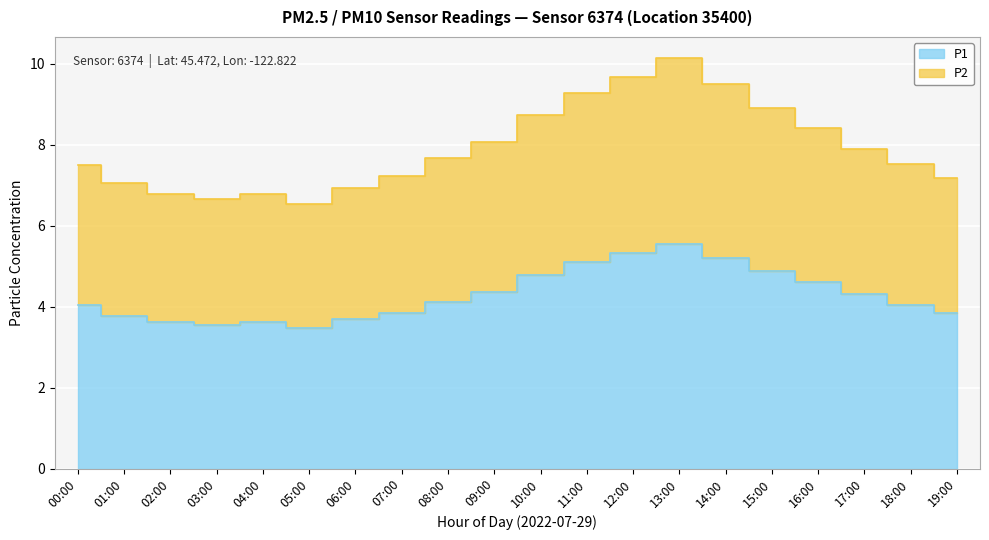

How many series are shown in this chart?

2